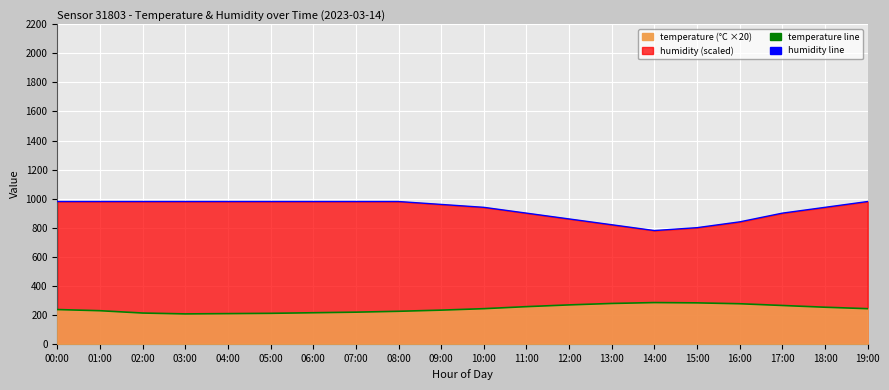

Rank the series by their maximum value, from highest to lowest.

humidity (line), temperature (line)